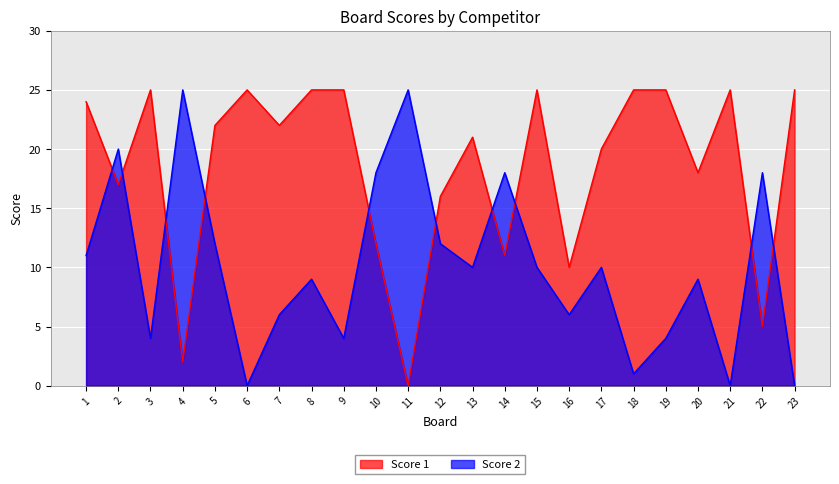

Where does the Score 2 series first go above 10?

1